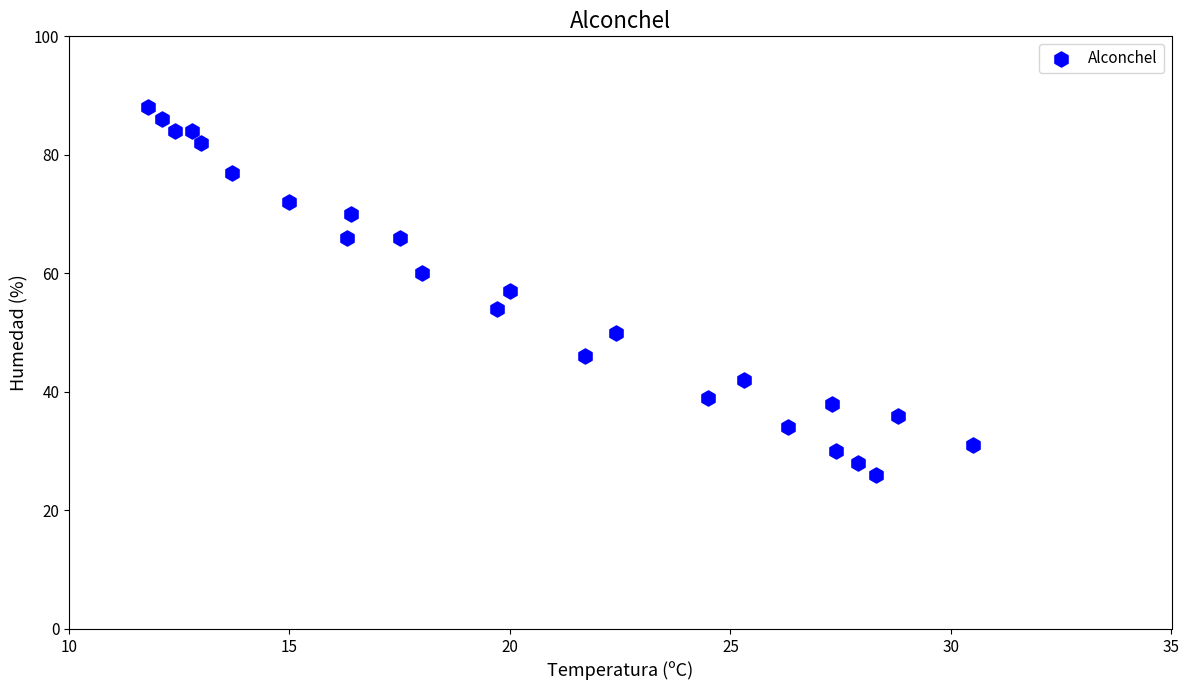

What is the range of Y values (max minus min)?

62